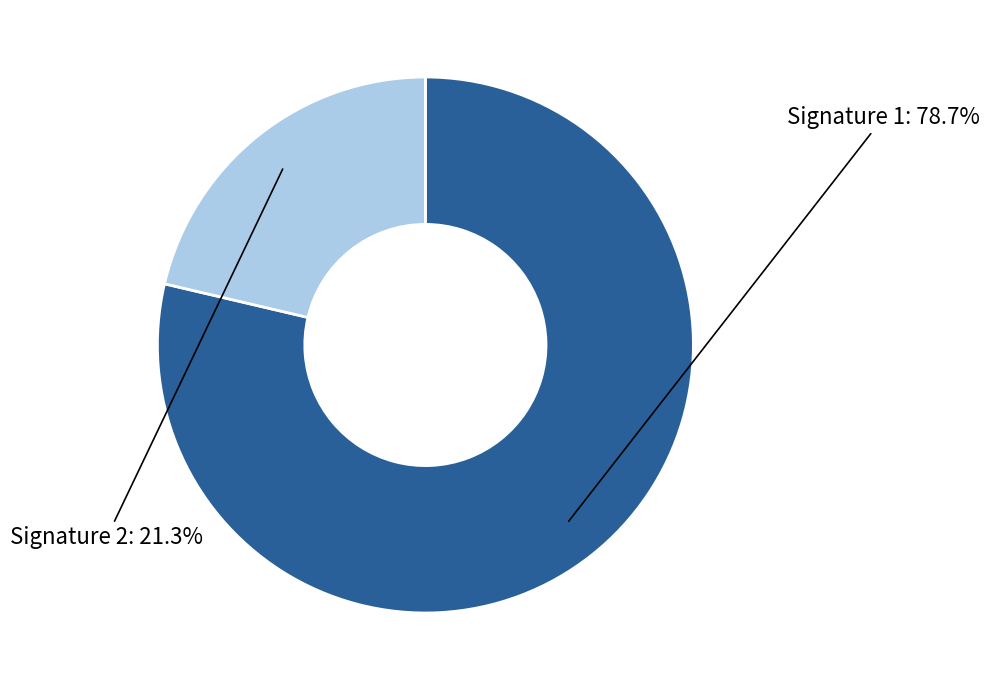

To the nearest percent, what is the average slice percentage?

50%